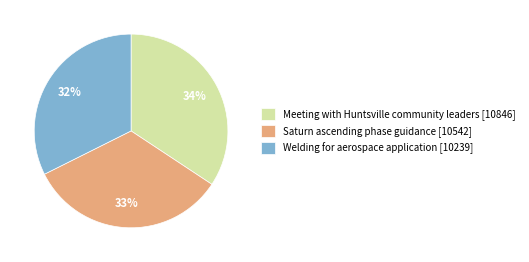

Which category has the biggest portion of the pie?

Meeting with Huntsville community leaders [10846]